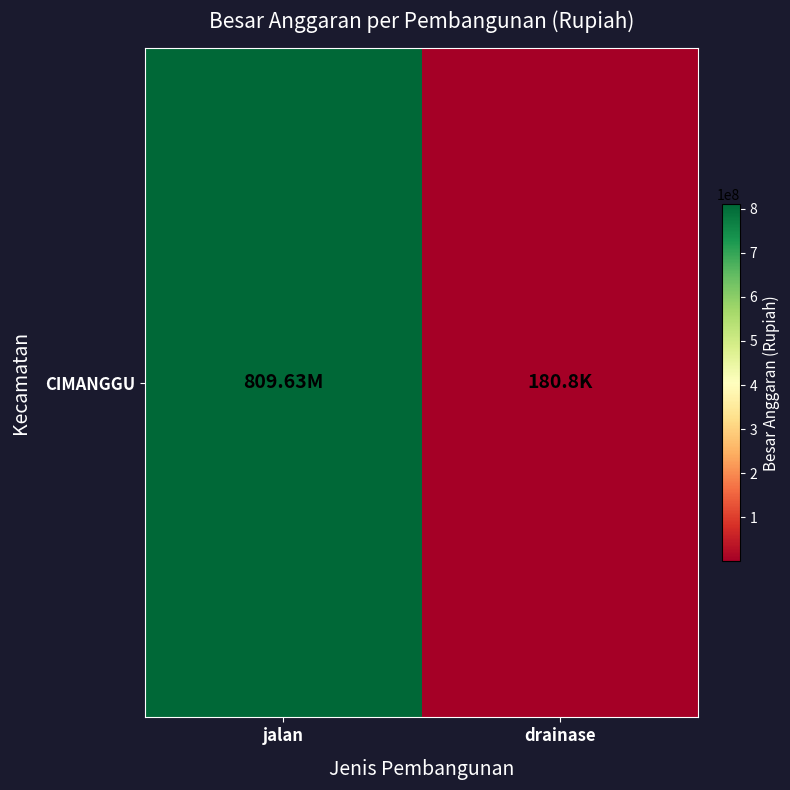

What is the sum of all values?

809810757